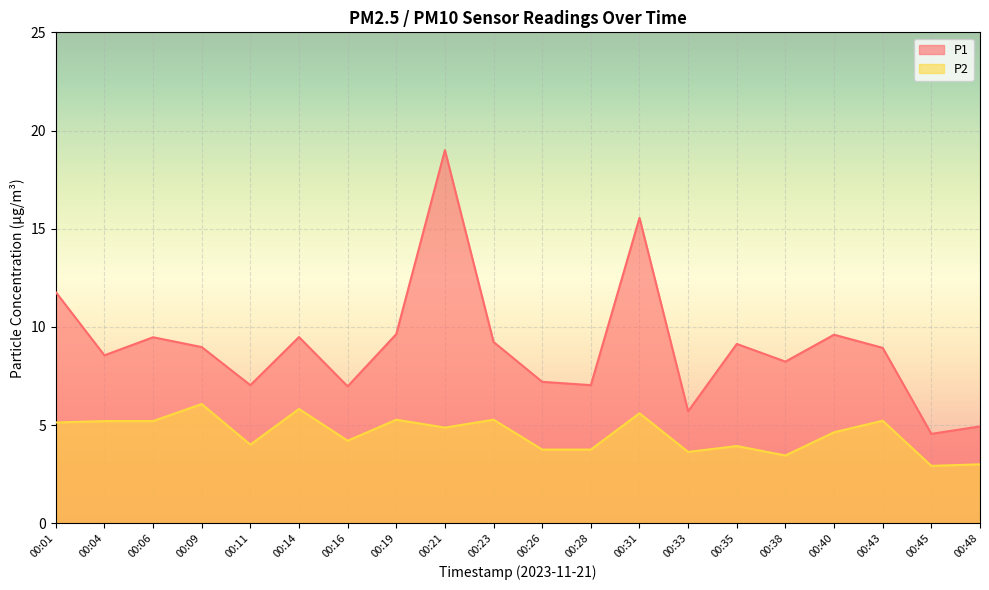

True or false: P1 has a value of 16.2 at 00:01.

False